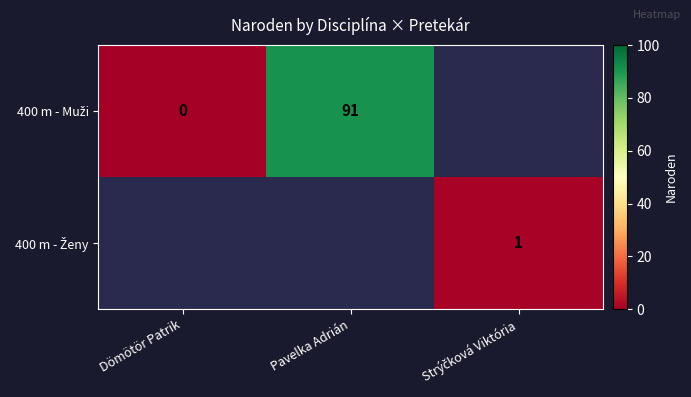

How many categories are shown in the chart?

3